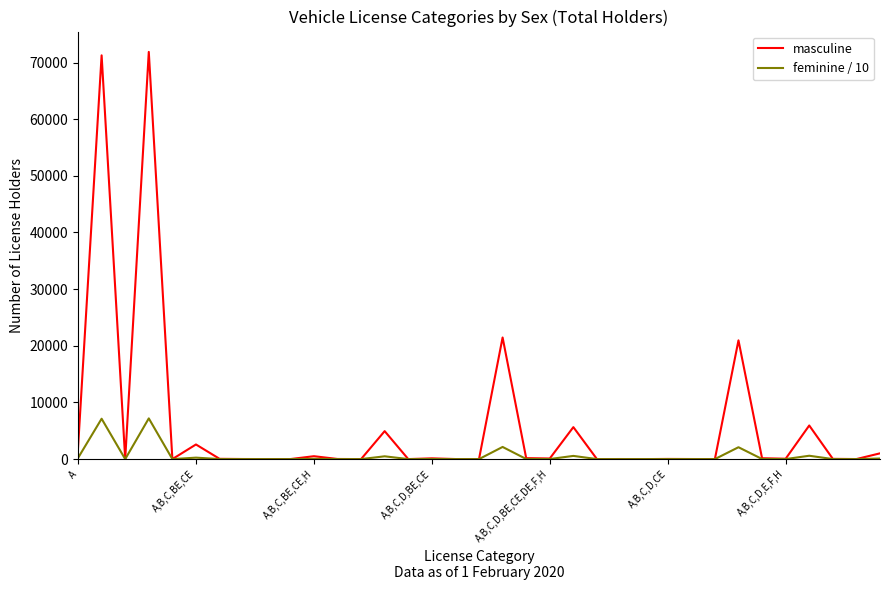

List the series in order of their overall mean, lowest first.

feminine / 10, masculine